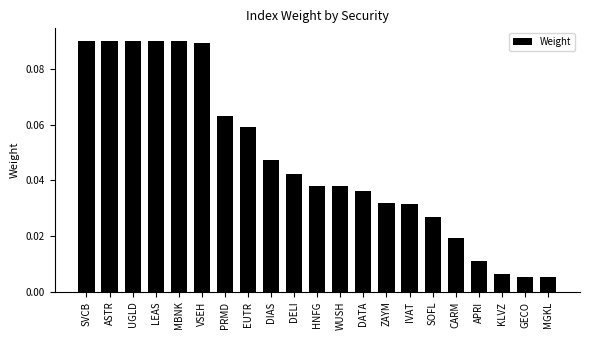

What is the label of the 12th bar from the left?

WUSH